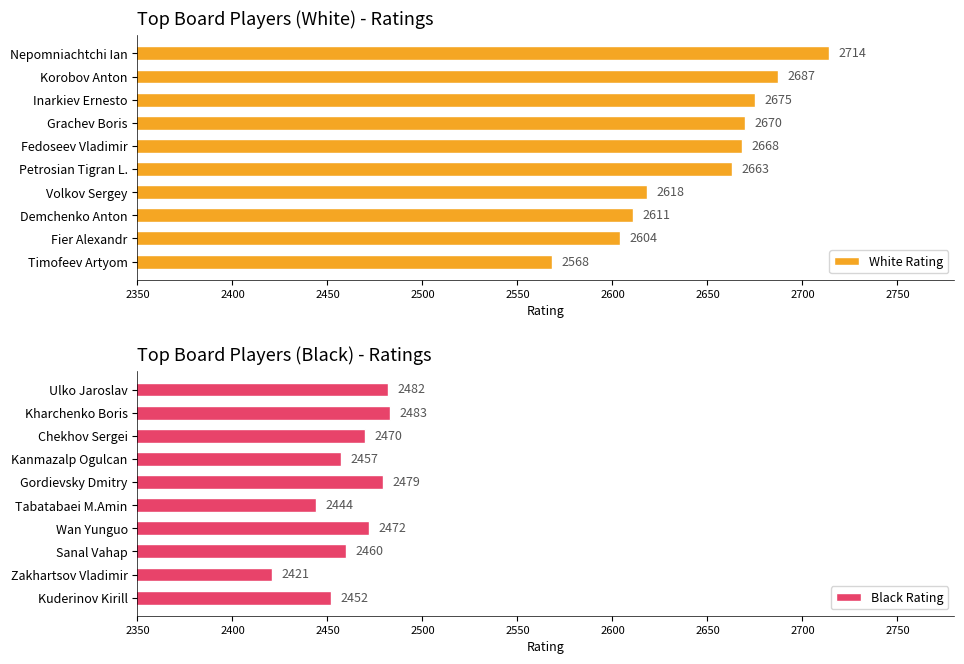

List the series in order of their overall mean, lowest first.

Black Rating, White Rating